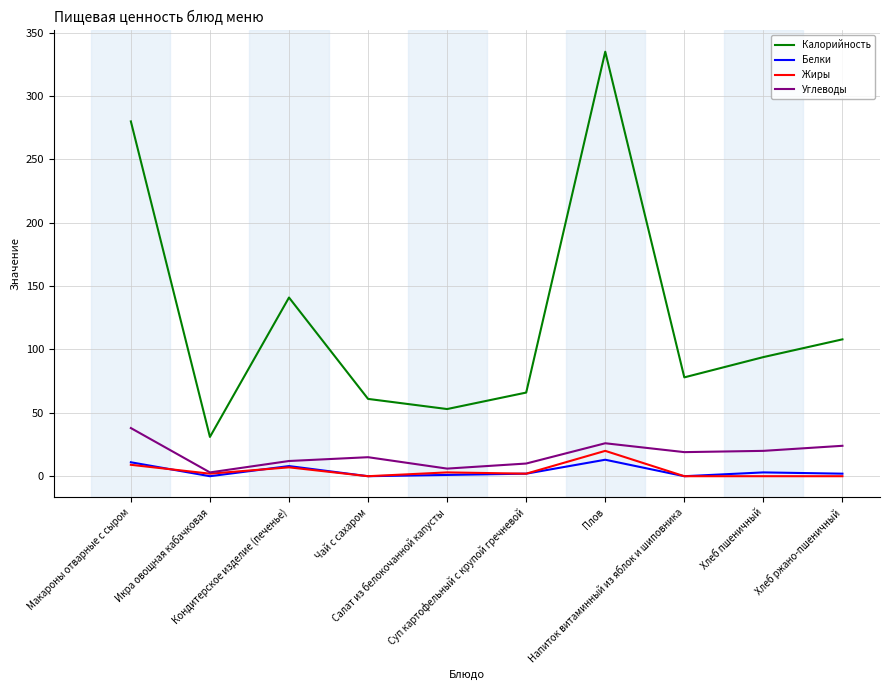

Which series has the largest range (max minus min)?

Калорийность